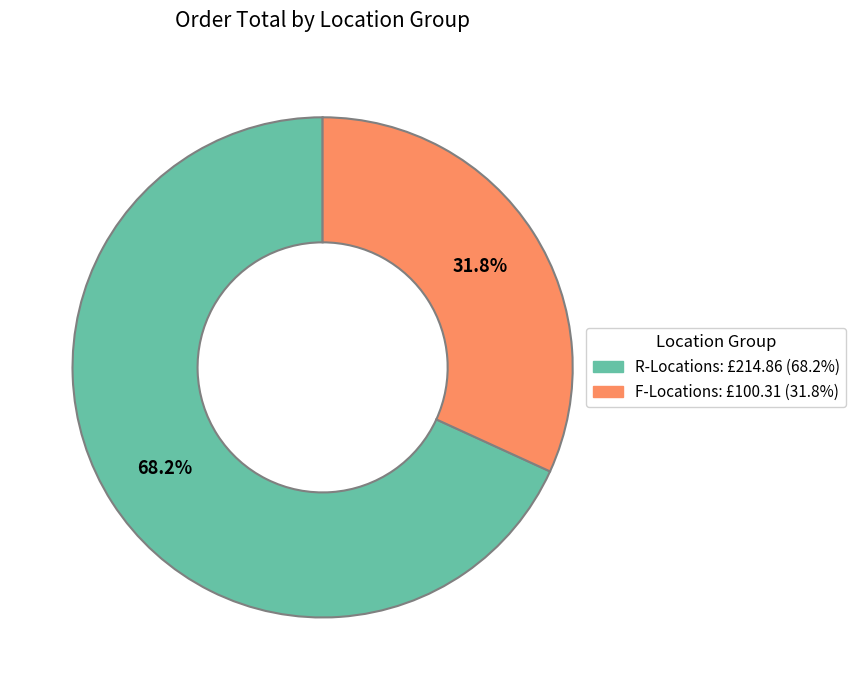

Is there any slice that represents more than half of the pie?

Yes